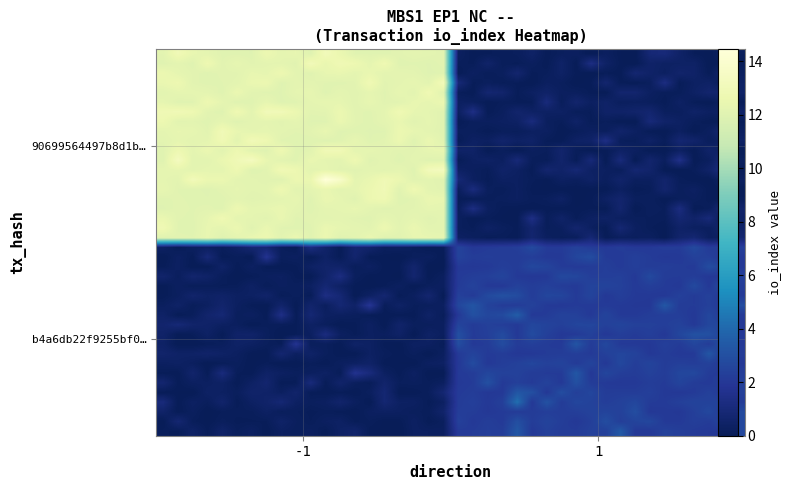

At how many categories does at least one series exceed 2?

40